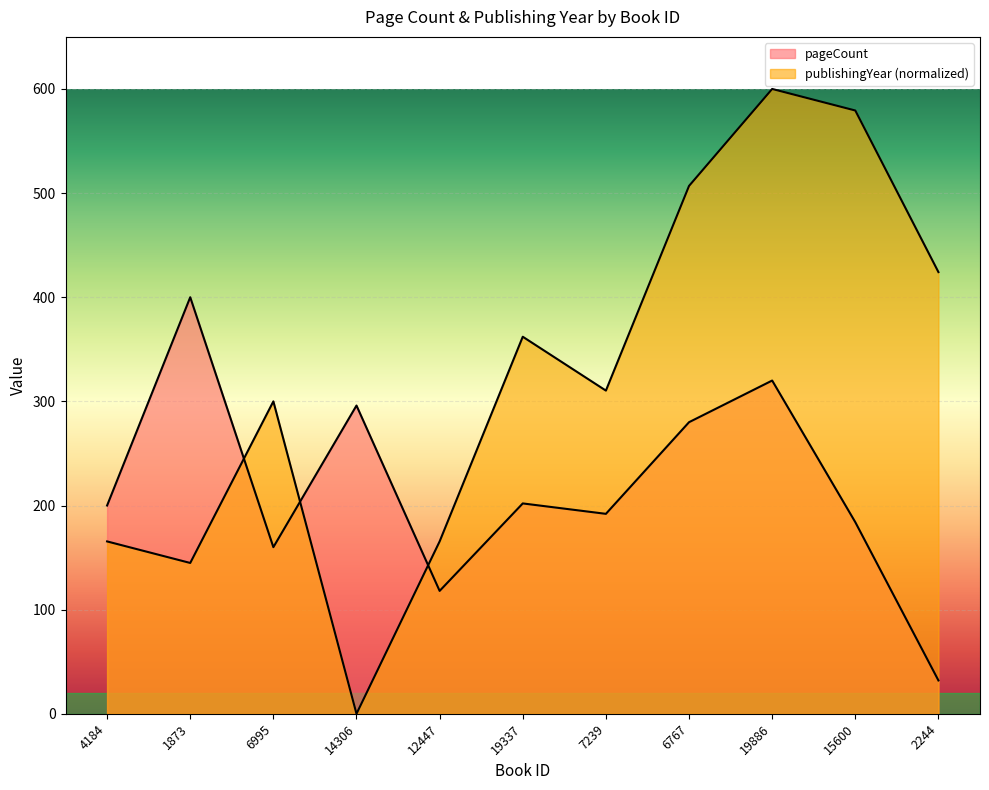

How many categories are shown in the chart?

11